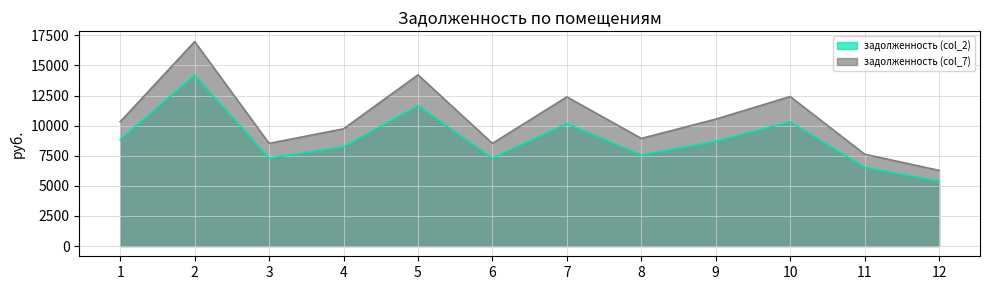

Reading left to right, what are all the values shown in this chart?

задолженность (col_2): 1=8832.0	2=14188.0	3=7296.0	4=8237.2	5=11653.7	6=7296.0	7=10166.0	8=7548.6	9=8687.3	10=10323.8	11=6528.0	12=5376.0
задолженность (col_7): 1=10322.4	2=16984.1	3=8527.2	4=9737.3	5=14219.8	6=8527.2	7=12388.7	8=8941.8	9=10540.6	10=12420.1	11=7629.6	12=6283.2